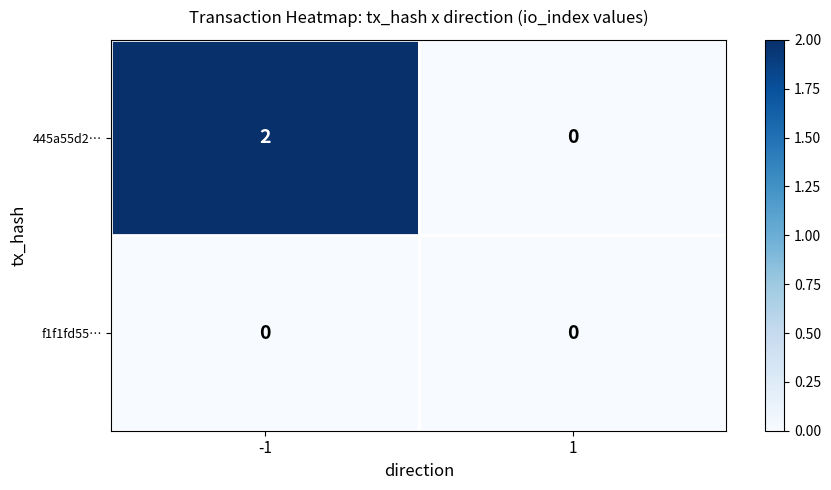

At which category is the sum across all series the highest?

-1